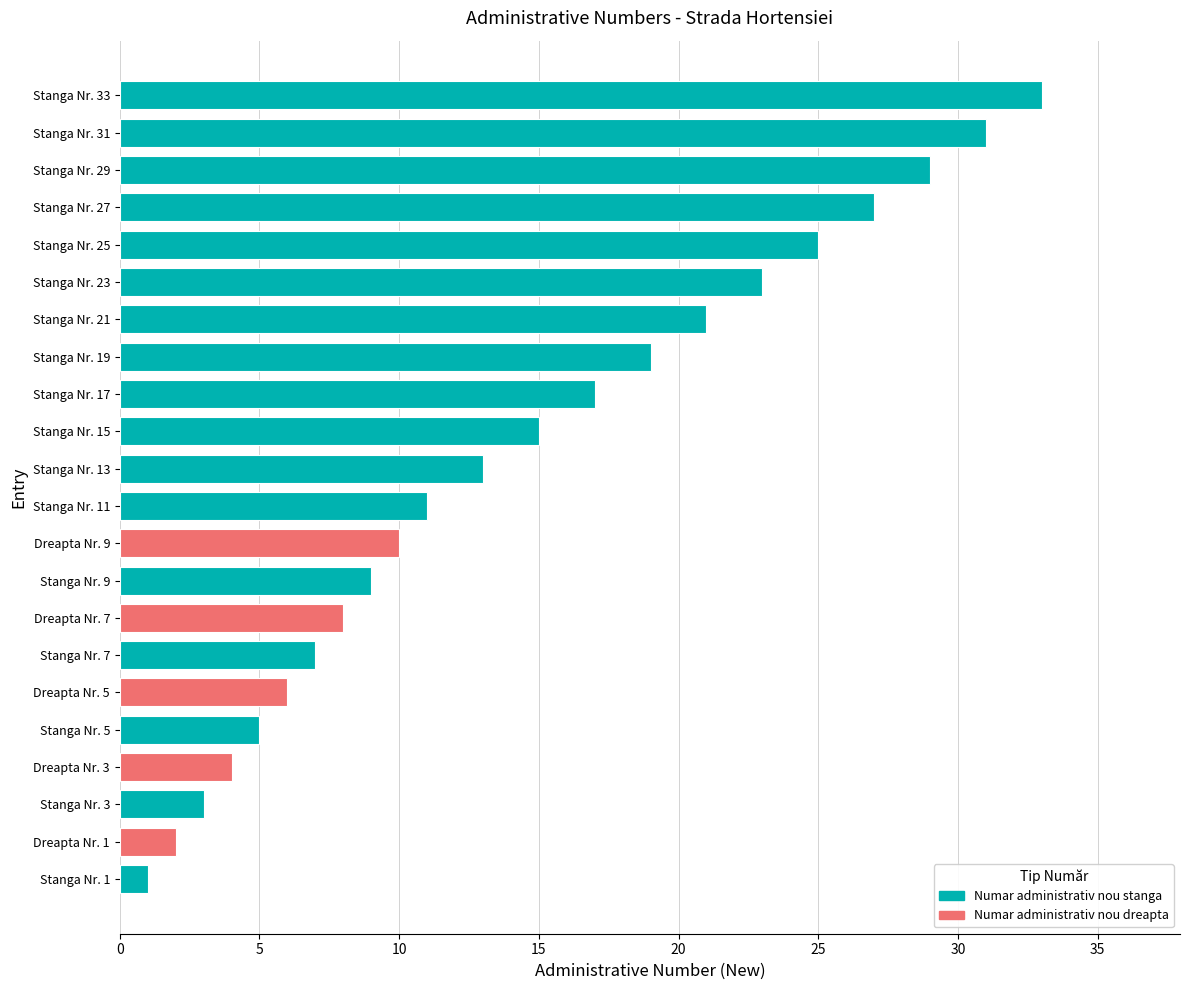

What is the maximum value shown in the chart?

33